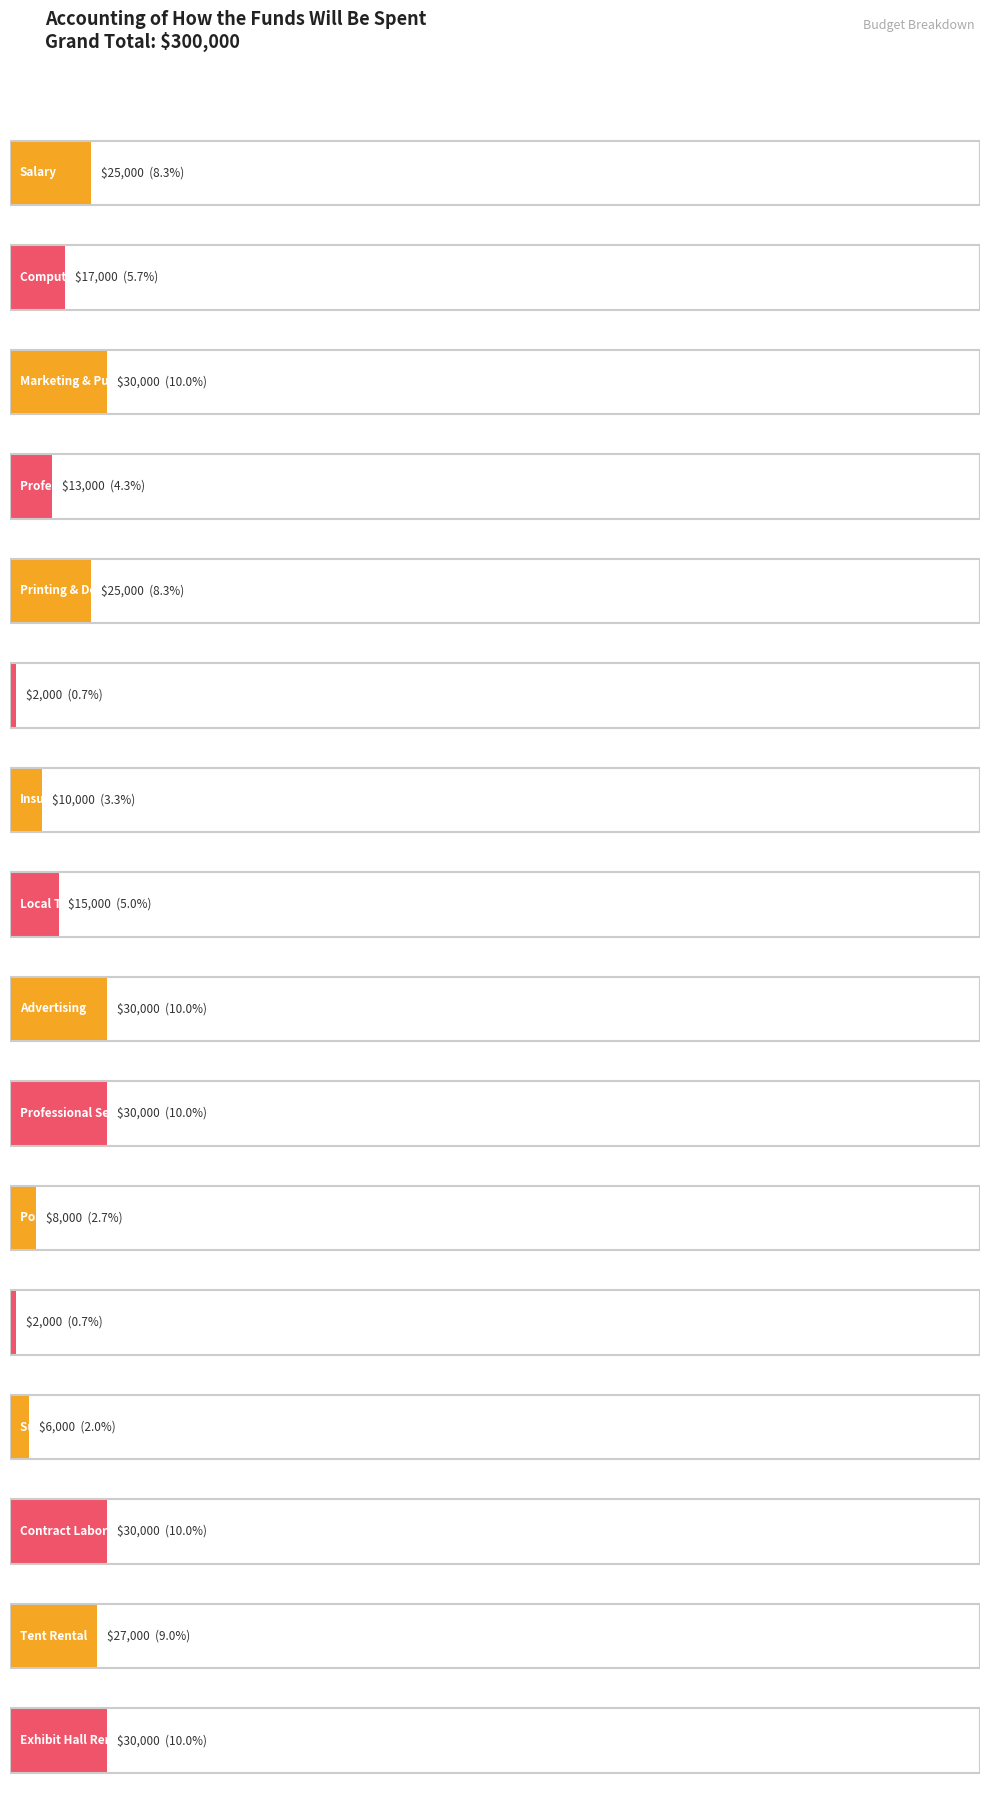

The chart shows a value of 39809 at Exhibit Hall Rental. True or false?

False